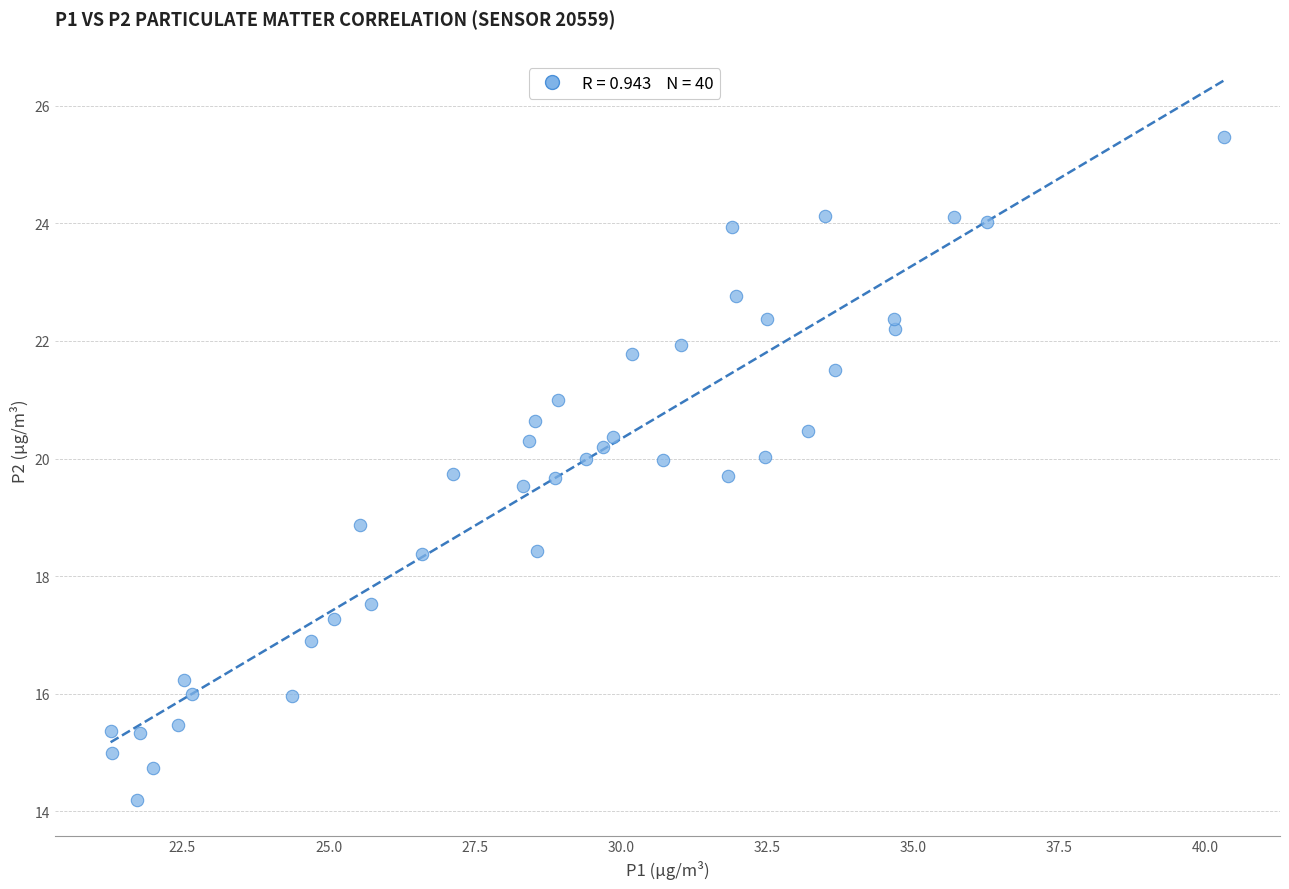

What is the range of X values (max minus min)?

19.1